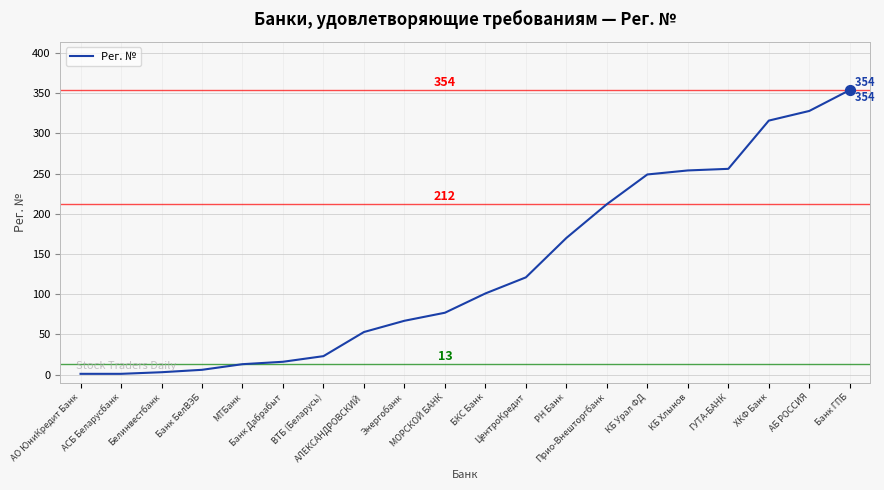

Between АЛЕКСАНДРОВСКИЙ and РН Банк, which is larger?

РН Банк